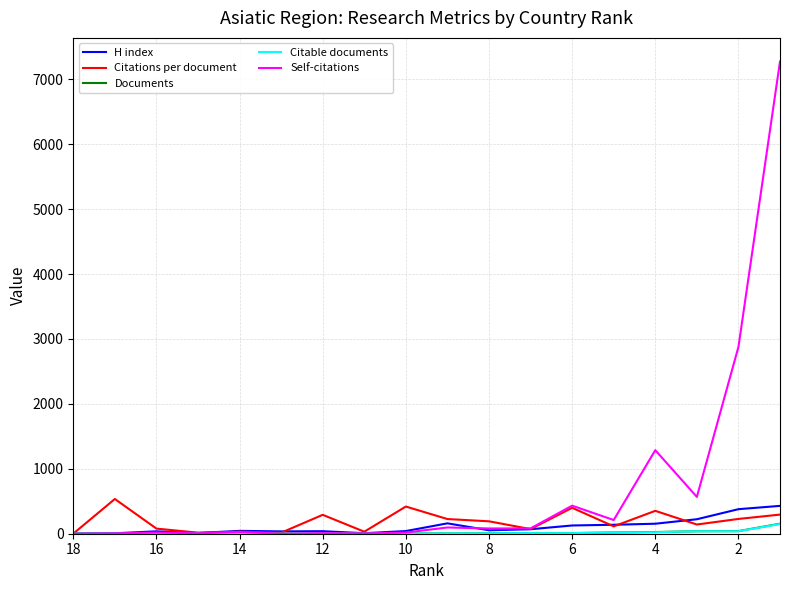

In H index, how many points are lower than both neighbors (excluding endpoints)?

4